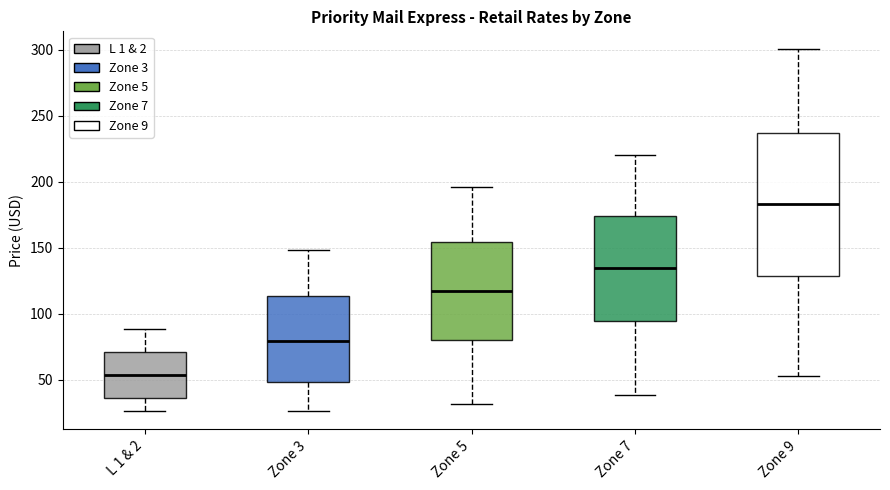

Where does the lower whisker of the box for Zone 3 end on the y-axis? The values are not printed on the chart, so give them approximately, as read against the axis.

25